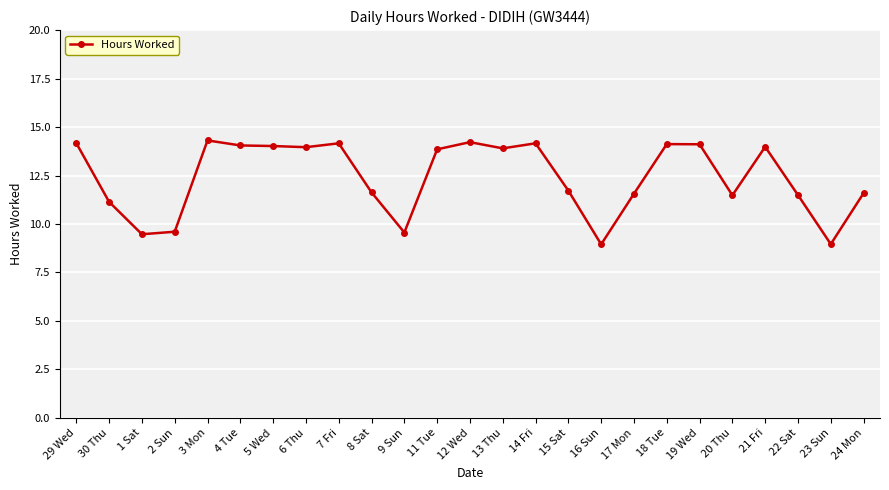

True or false: the data shows 19.5 at 20 Thu.

False